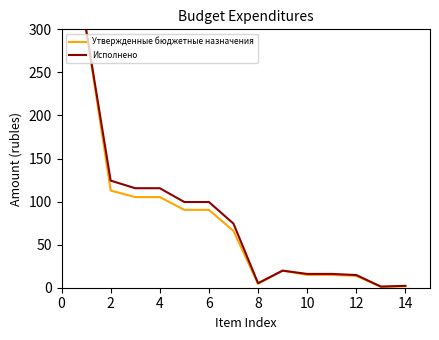

List the series in order of their overall mean, highest first.

Исполнено, Утвержденные бюджетные назначения